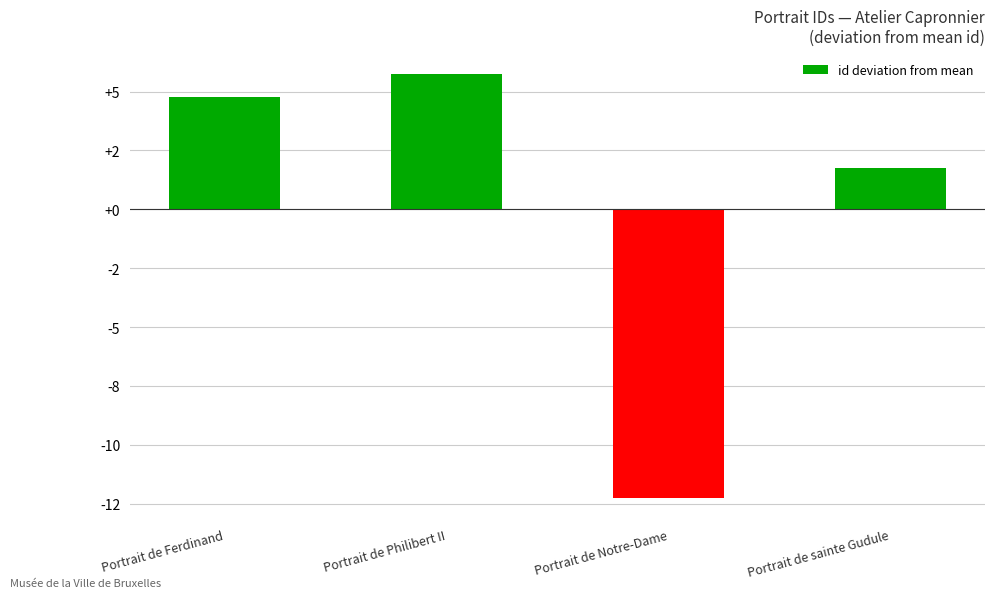

Does the chart contain any negative values?

Yes